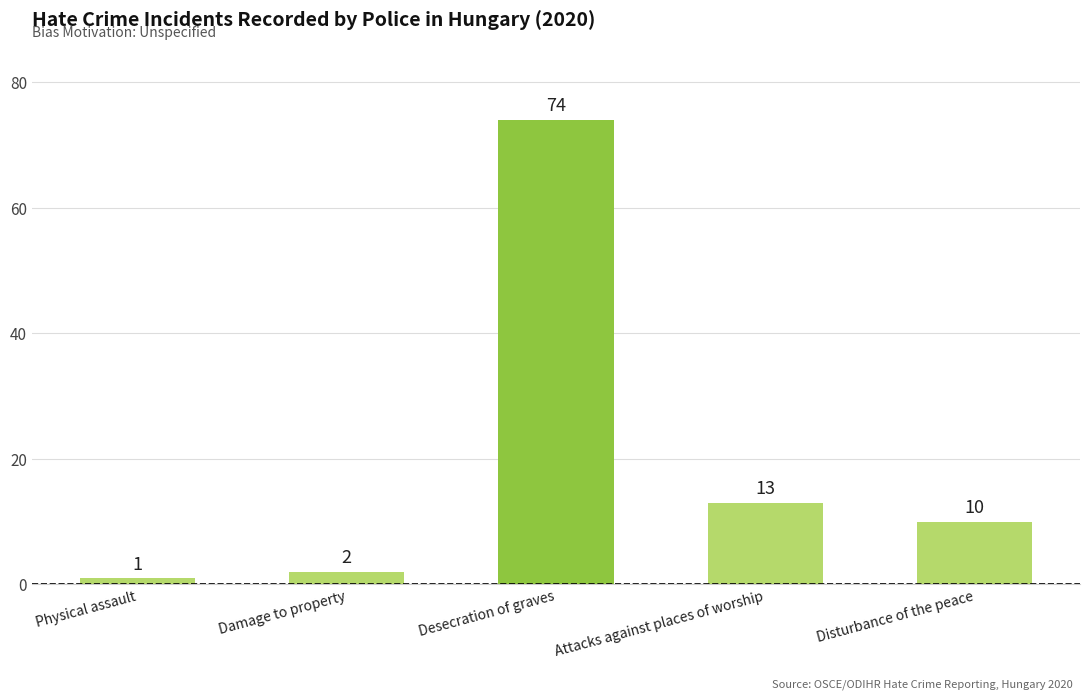

What is the sum of all values?

100